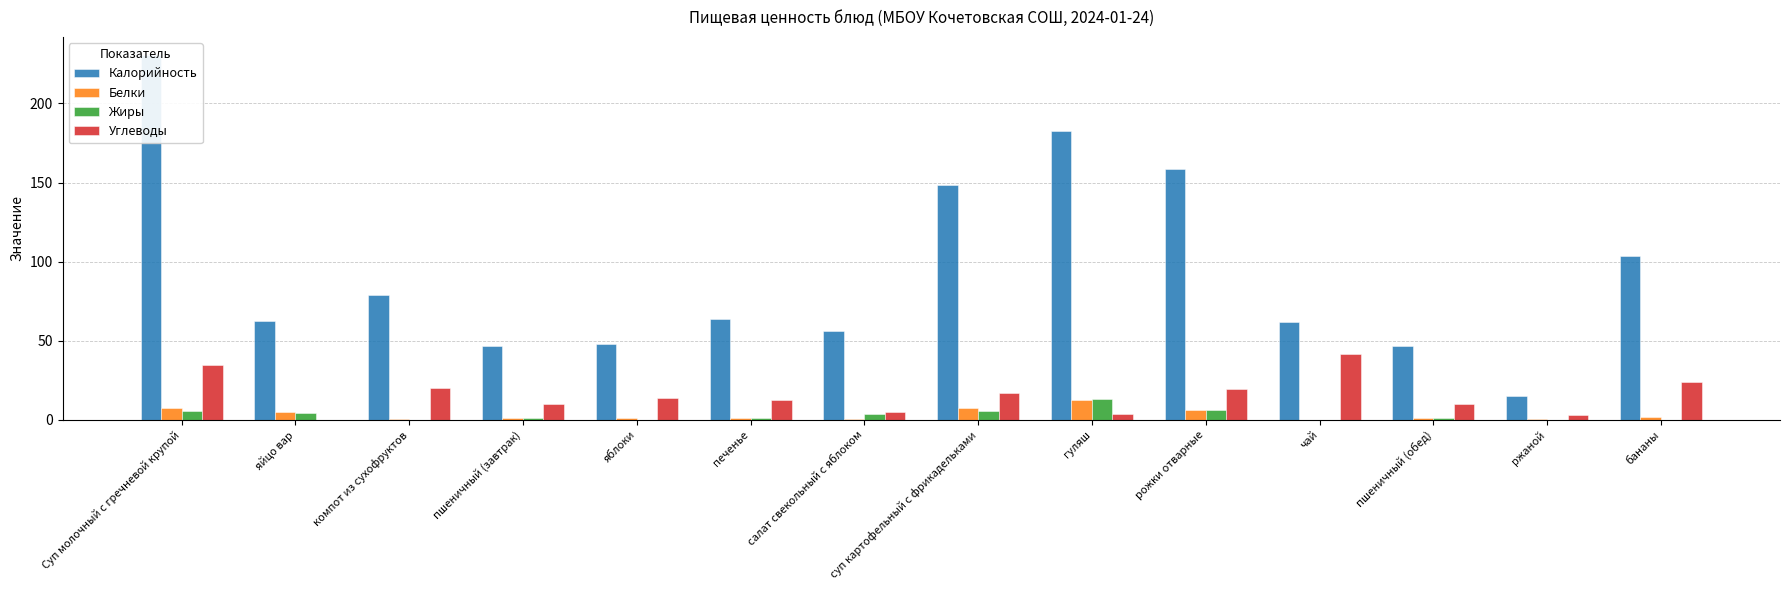

How many bars are there in total?

56